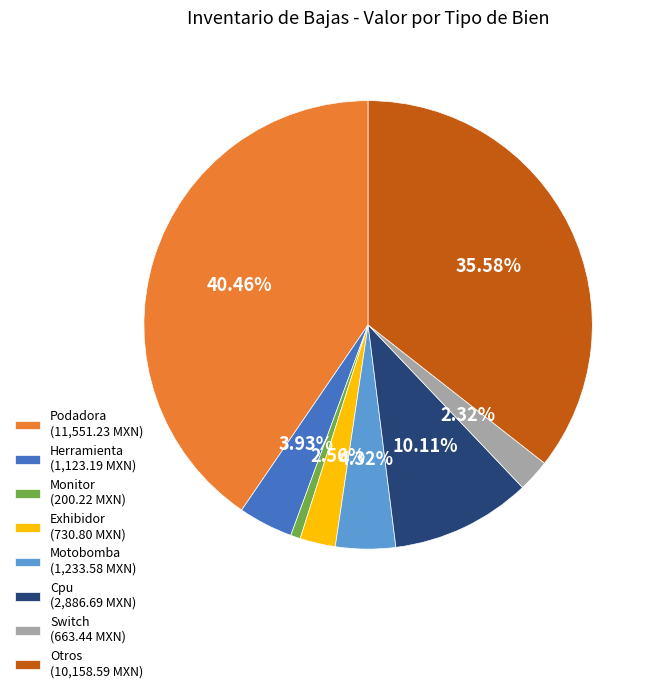

Is the sum of Cpu (2,886.69 MXN) and Motobomba (1,233.58 MXN) greater than half?

No